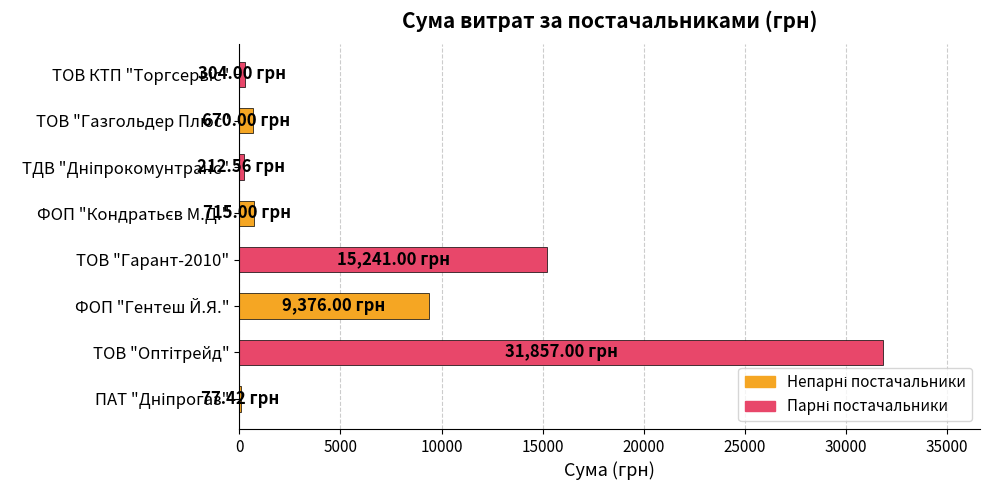

Are the bars grouped side by side (vs. stacked)?

No